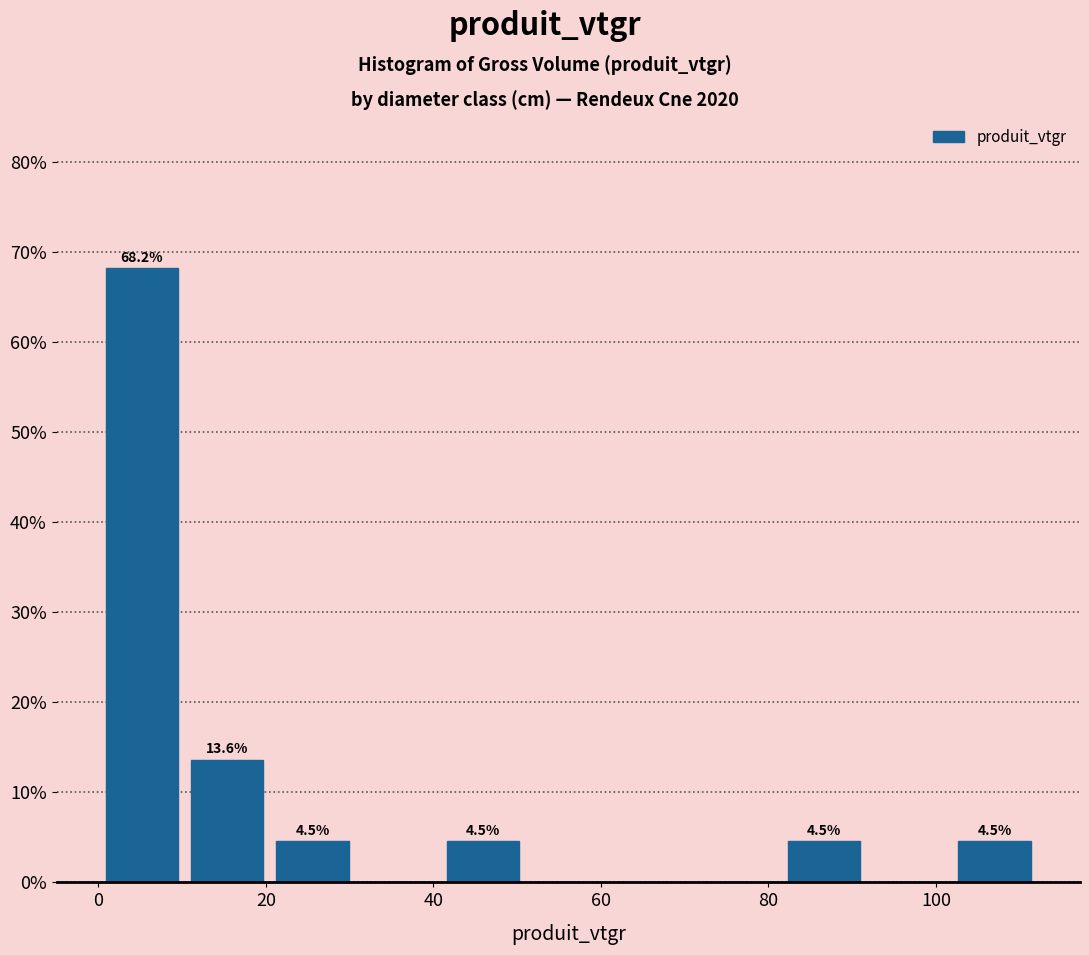

Over which range of the x-axis is the bar tallest?

0 to 10